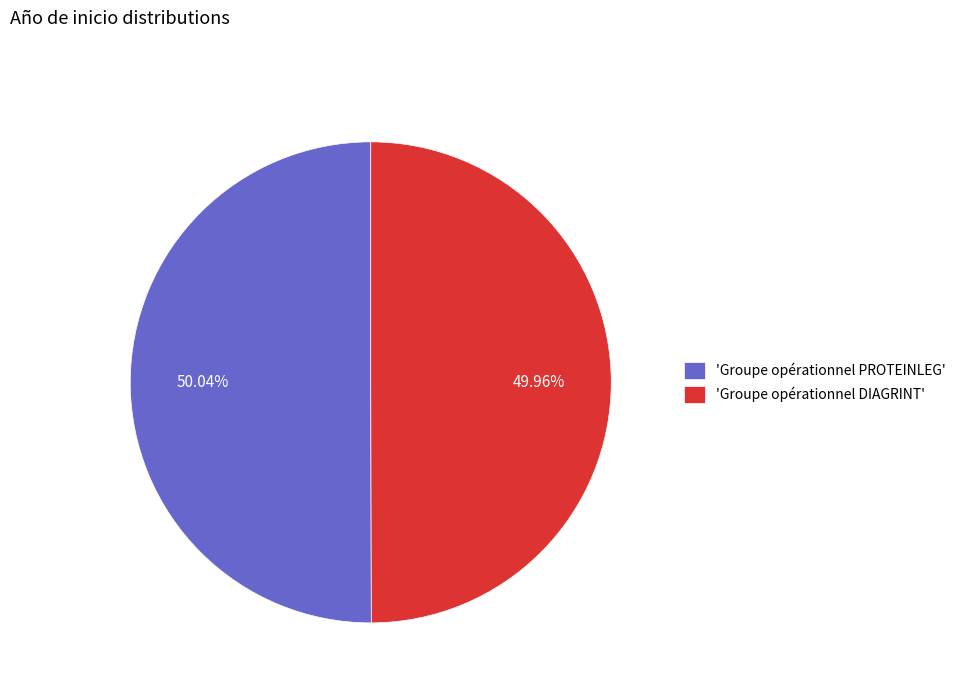

Is the sum of 'Groupe opérationnel DIAGRINT' and 'Groupe opérationnel PROTEINLEG' greater than half?

Yes